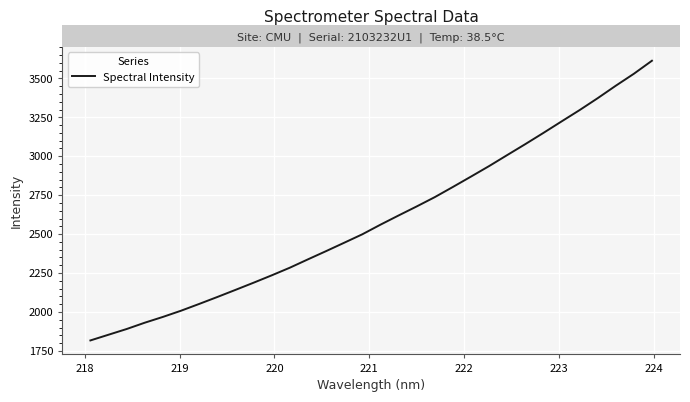

What is the smallest value displayed?

1817.0